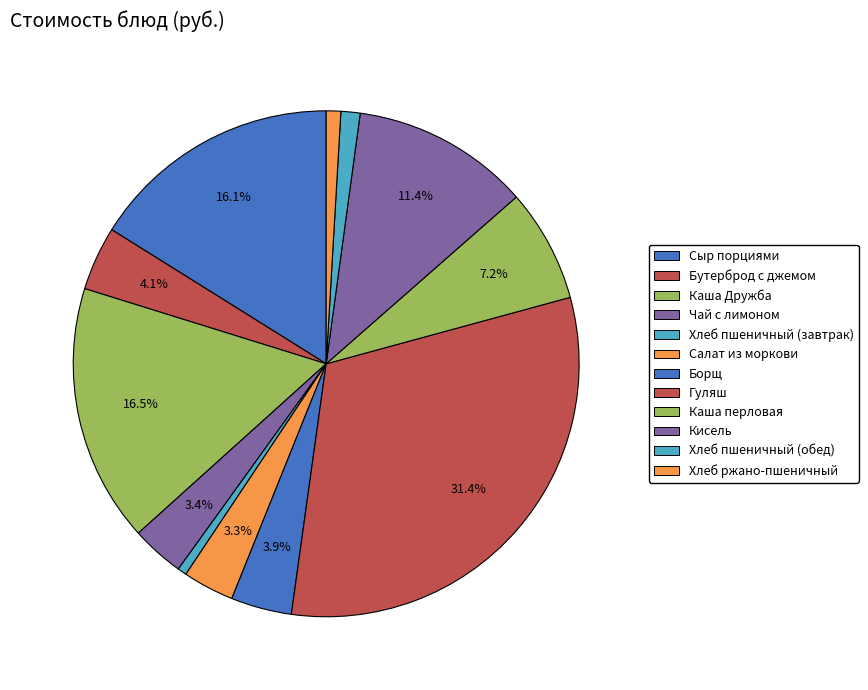

What is the change in value from Сыр порциями to Бутерброд с джемом?

-18.2